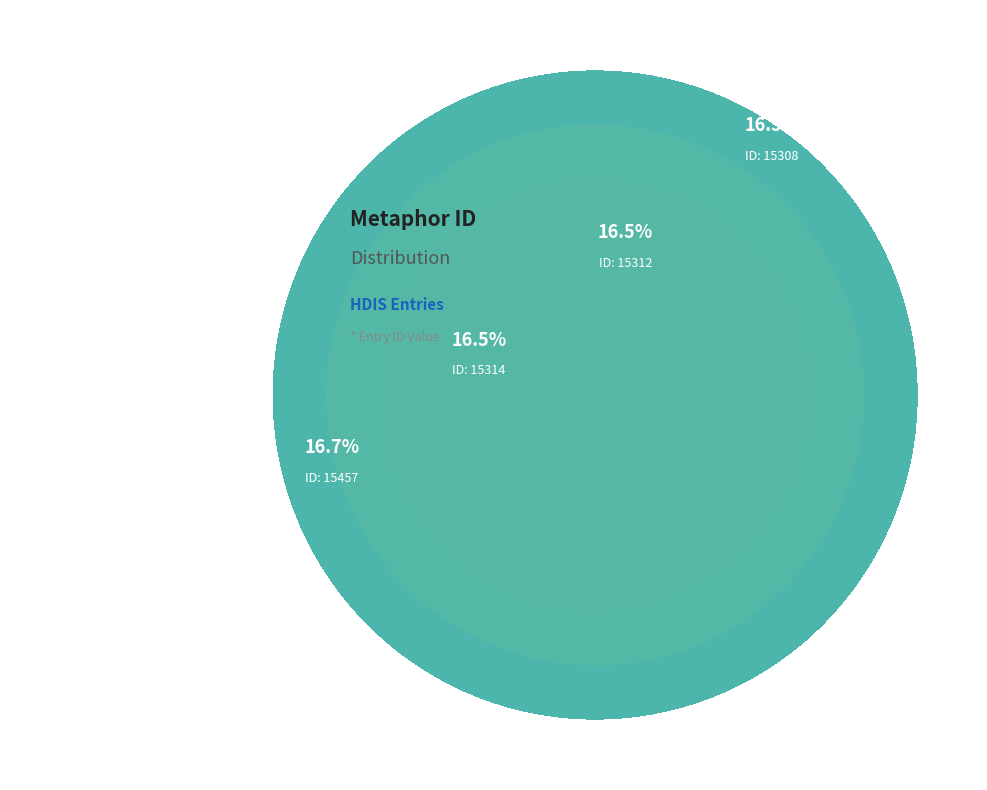

How many slices are in this pie chart?

6